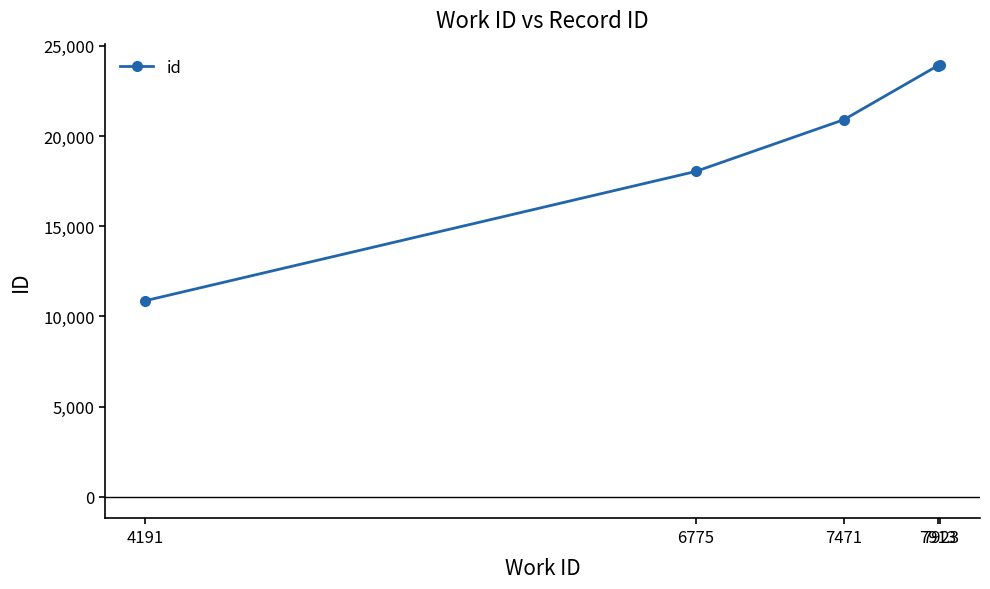

What is the greatest value displayed?

23918